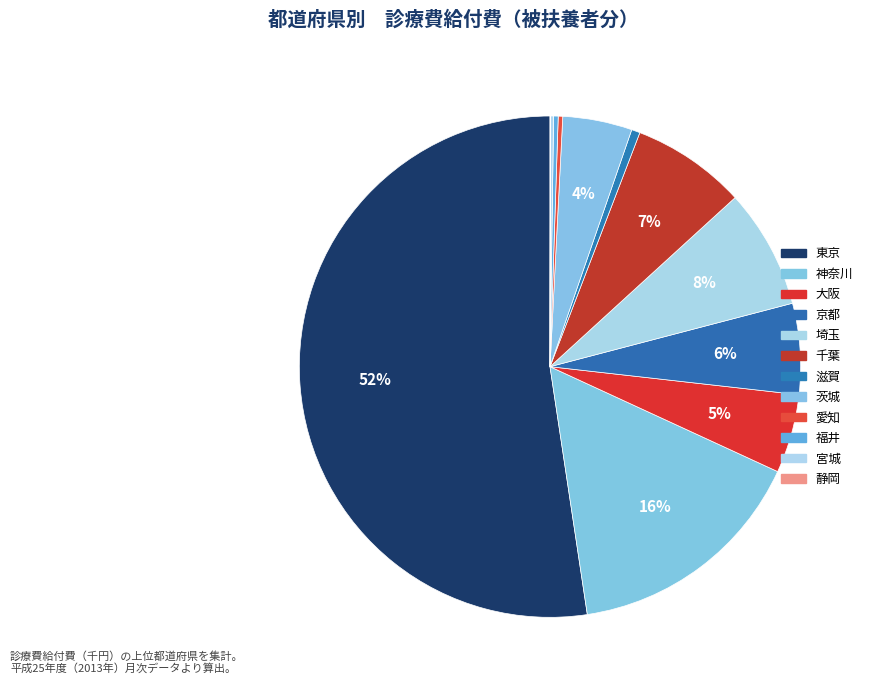

Is it true that 滋賀 is 11% of the pie?

False